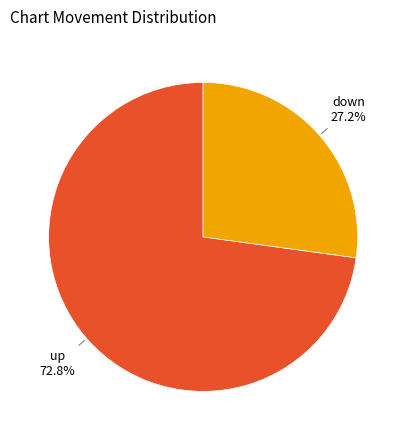

Is there any slice that represents more than half of the pie?

Yes